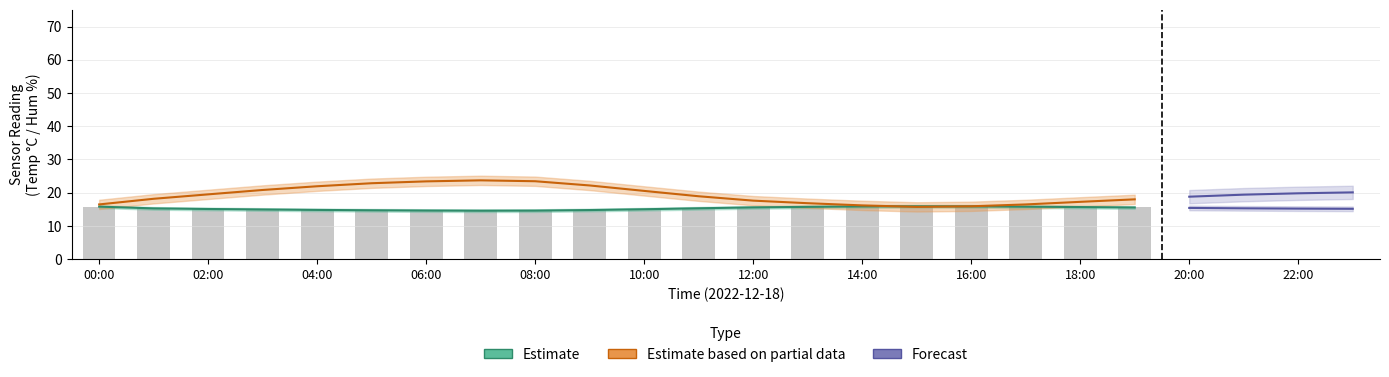

How many distinct data groups are displayed?

3